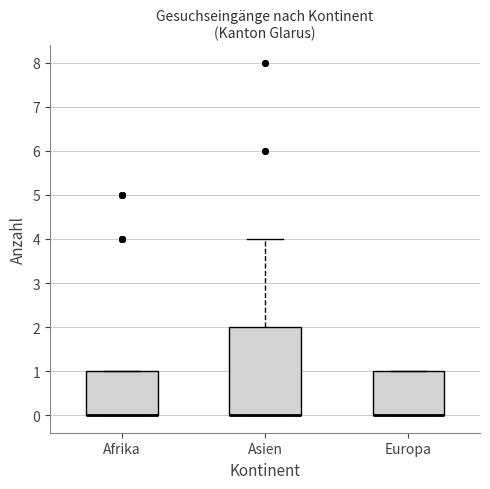

Where is the lower edge of the box for Afrika on the y-axis? The values are not printed on the chart, so give them approximately, as read against the axis.

0